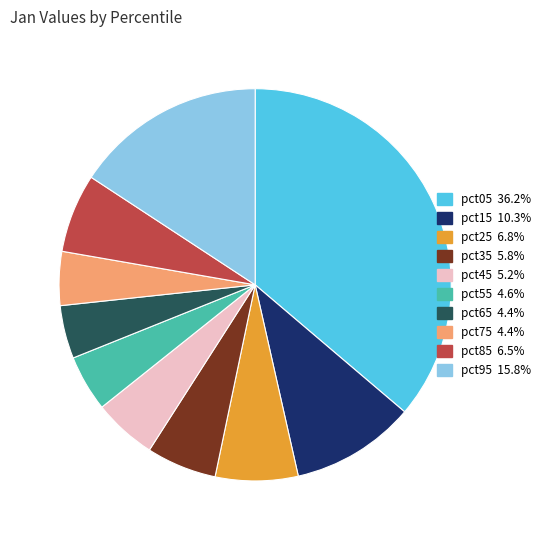

Which category has the biggest portion of the pie?

pct05